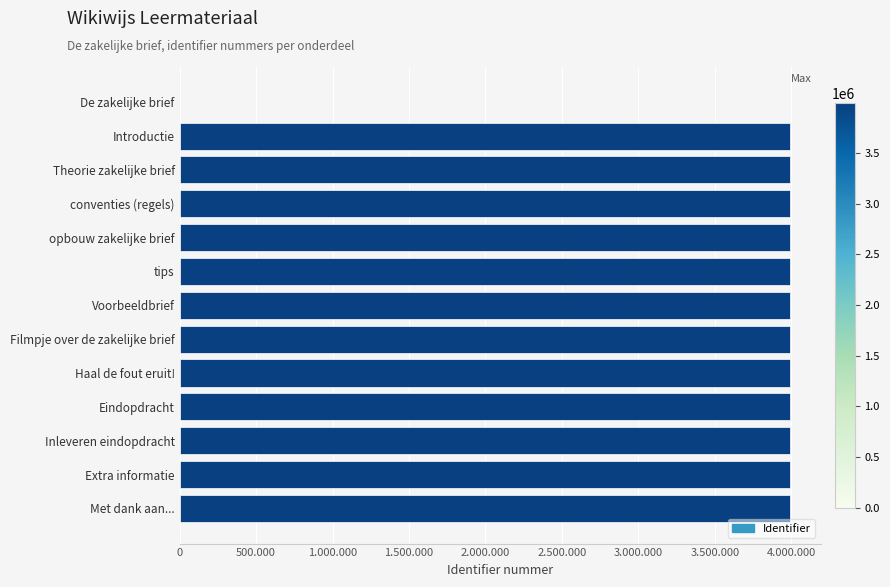

Are the bars grouped side by side (vs. stacked)?

No